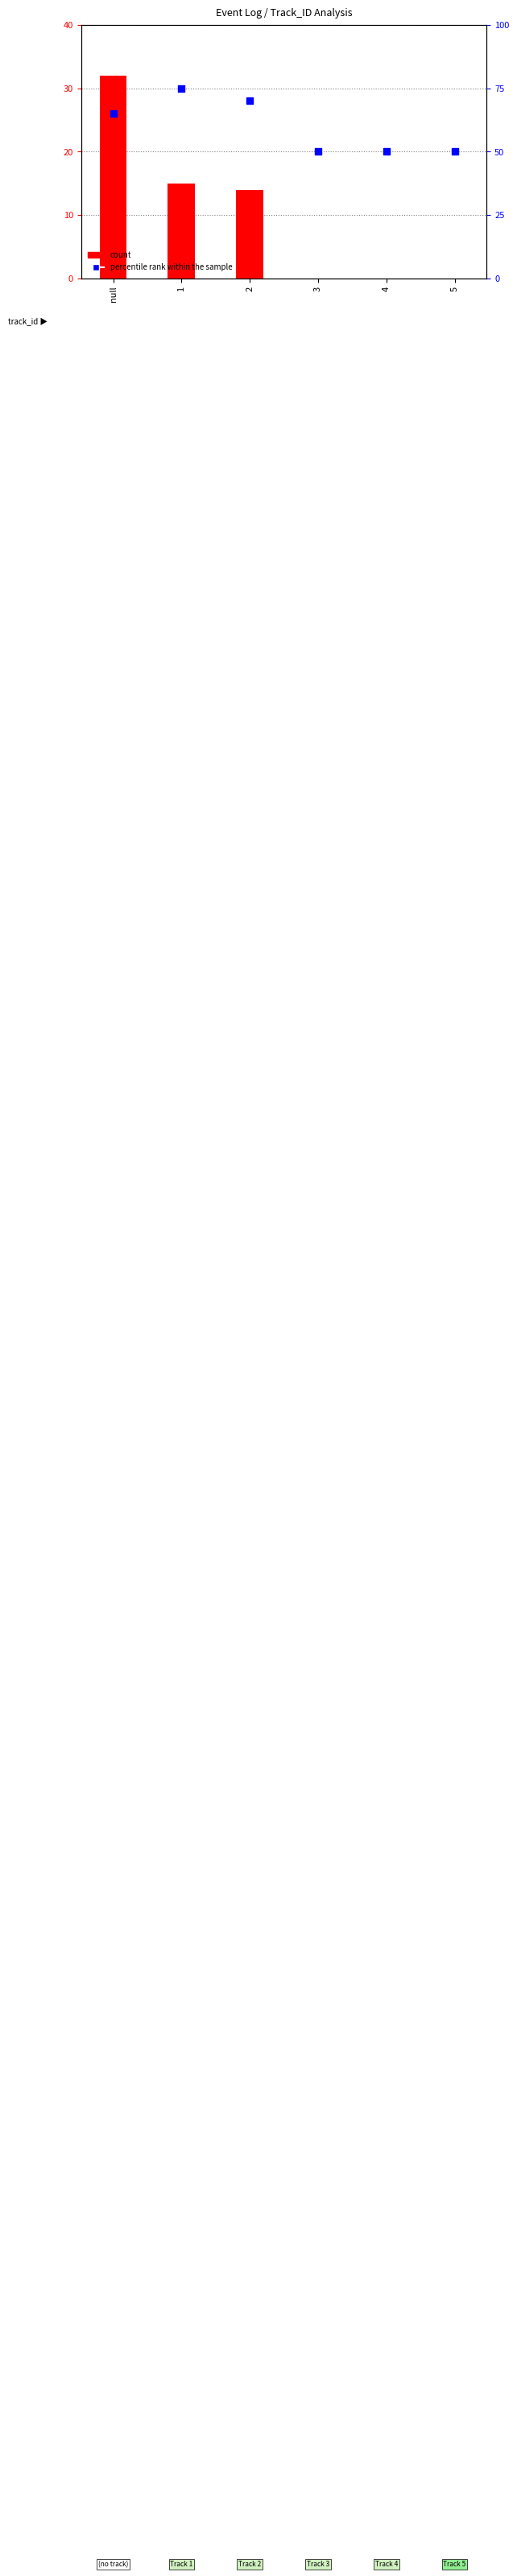

At which category is the sum across all series the highest?

null